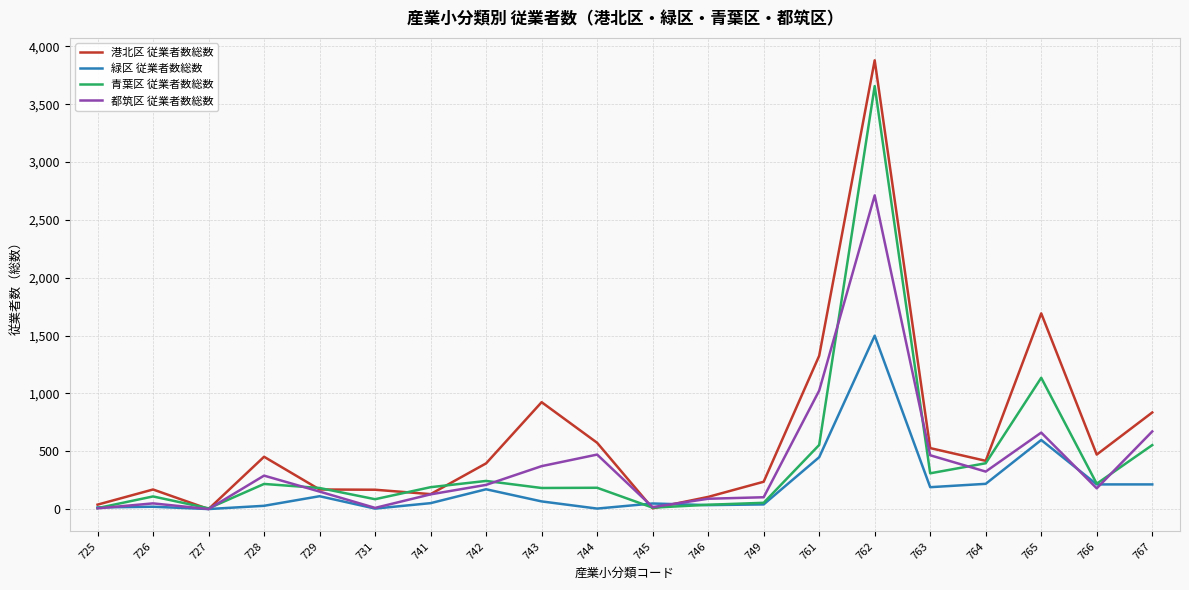

At which category does 都筑区 従業者数総数 reach its first local peak?

726